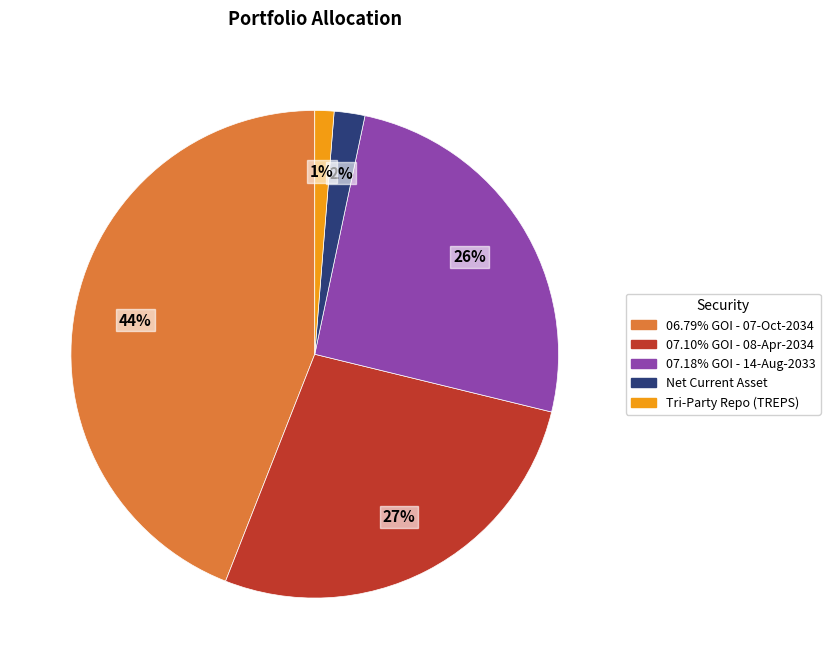

Which slice is the smallest?

Tri-Party Repo (TREPS)